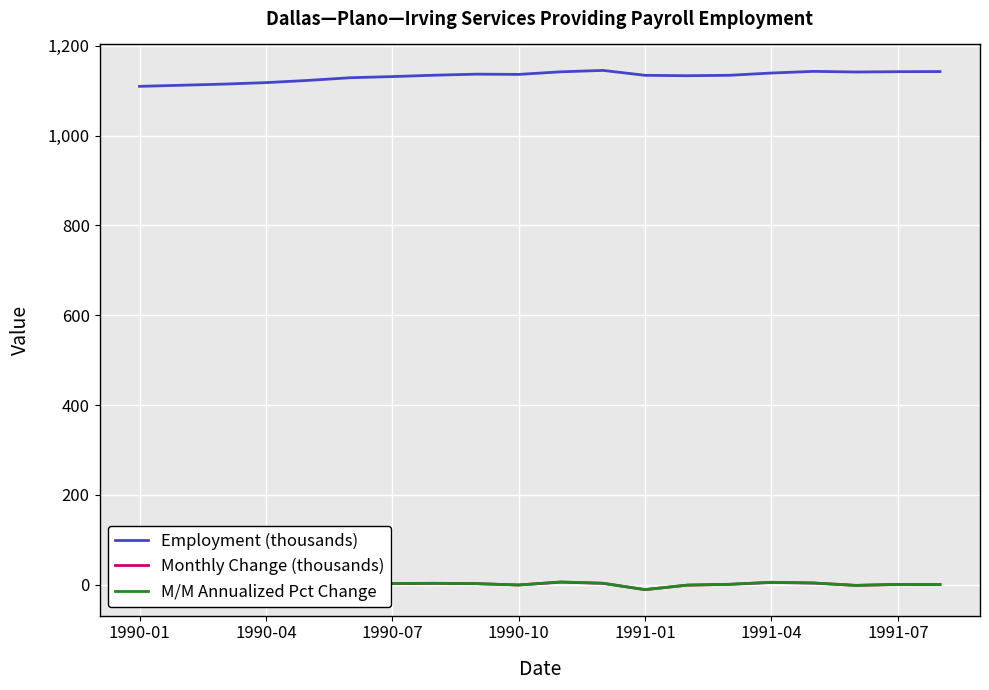

The value of Employment (thousands) at 1990-01 is 1109.4. True or false?

True